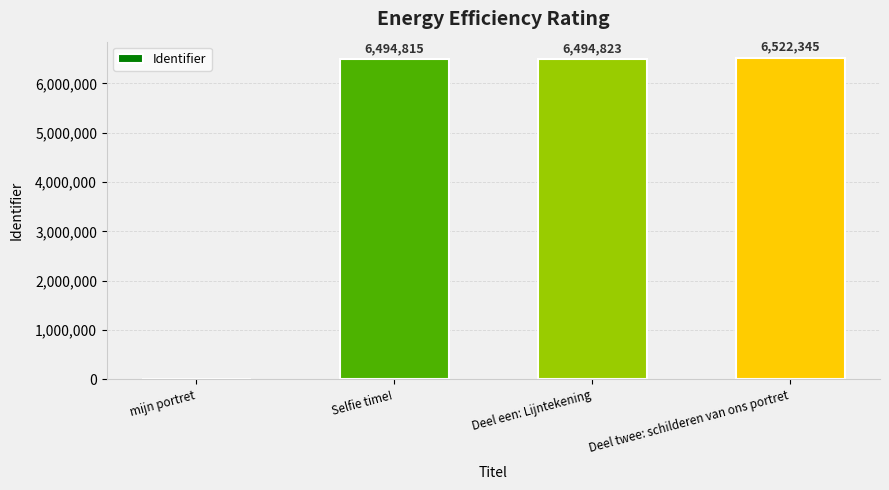

The value at Selfie time! is 6494815. True or false?

True